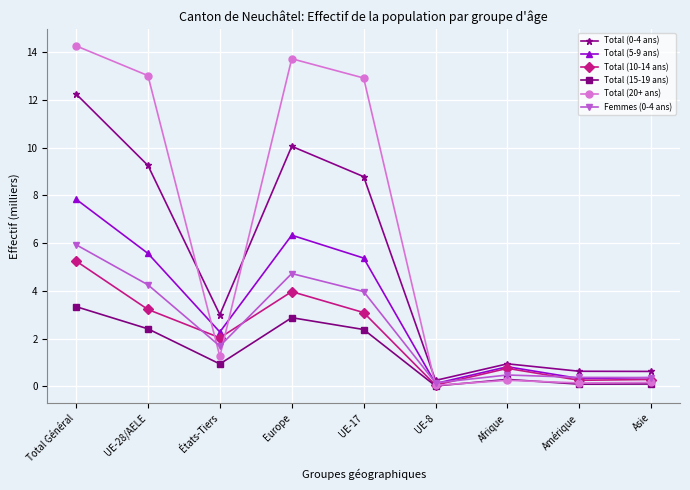

Count the number of data series in this chart.

6